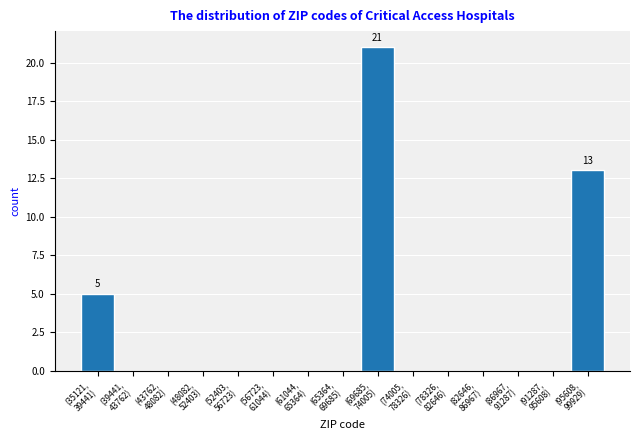

What is the greatest value displayed?

21